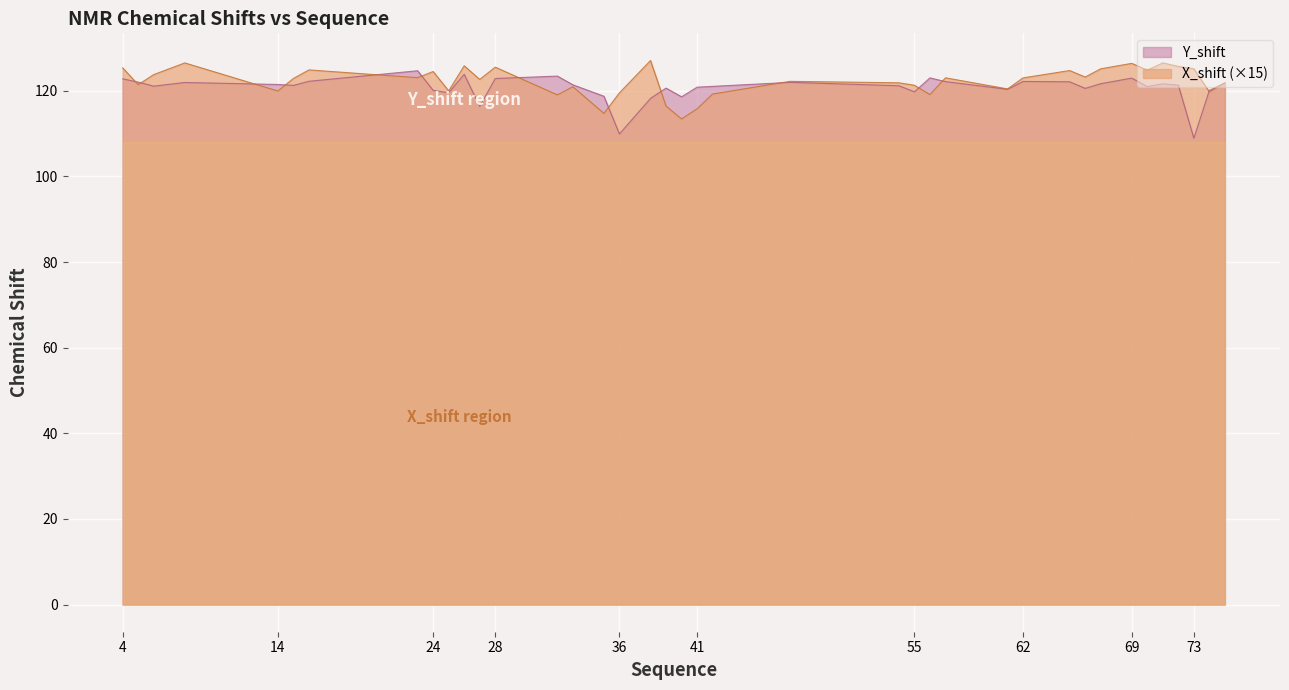

At which category does X_shift reach its first local valley?

5